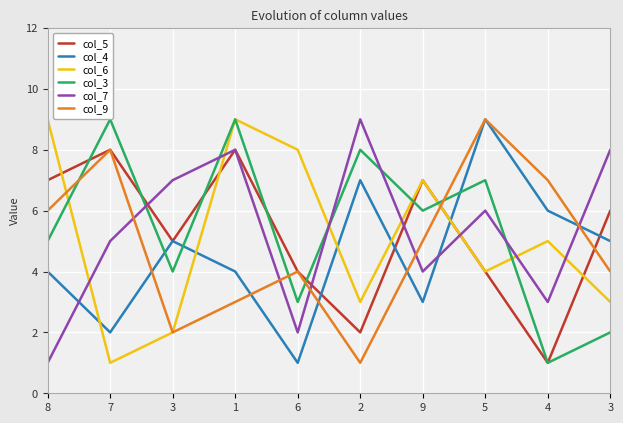

True or false: col_9 and col_3 intersect in this chart.

True